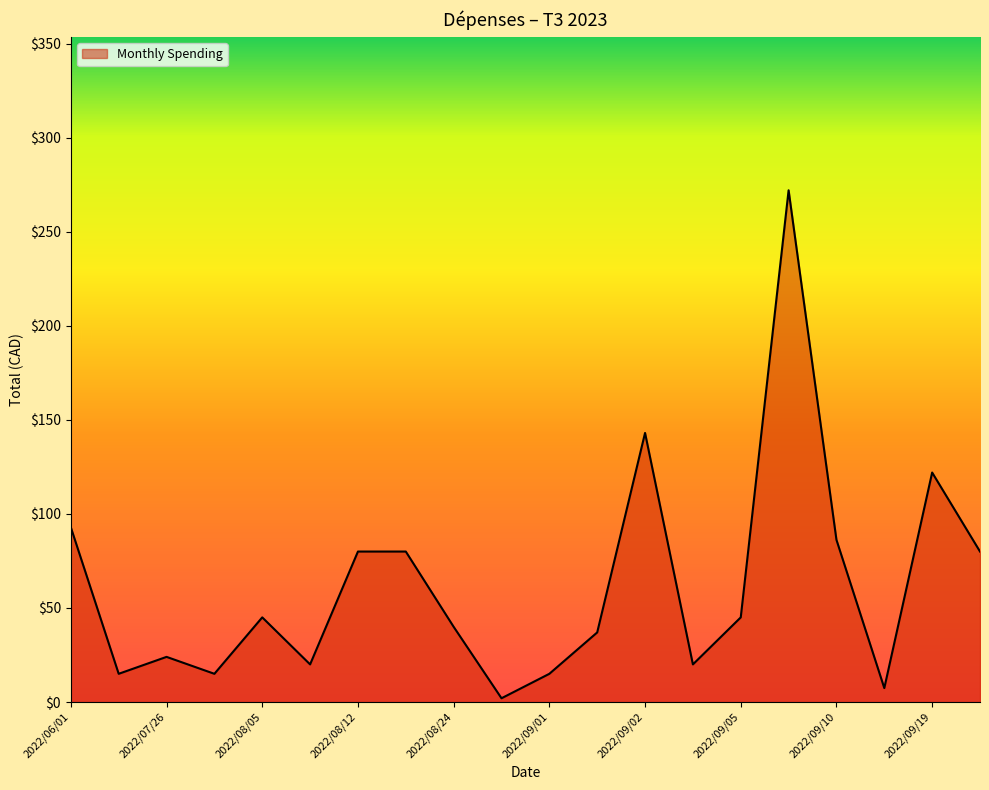

What is the maximum value shown in the chart?

272.1